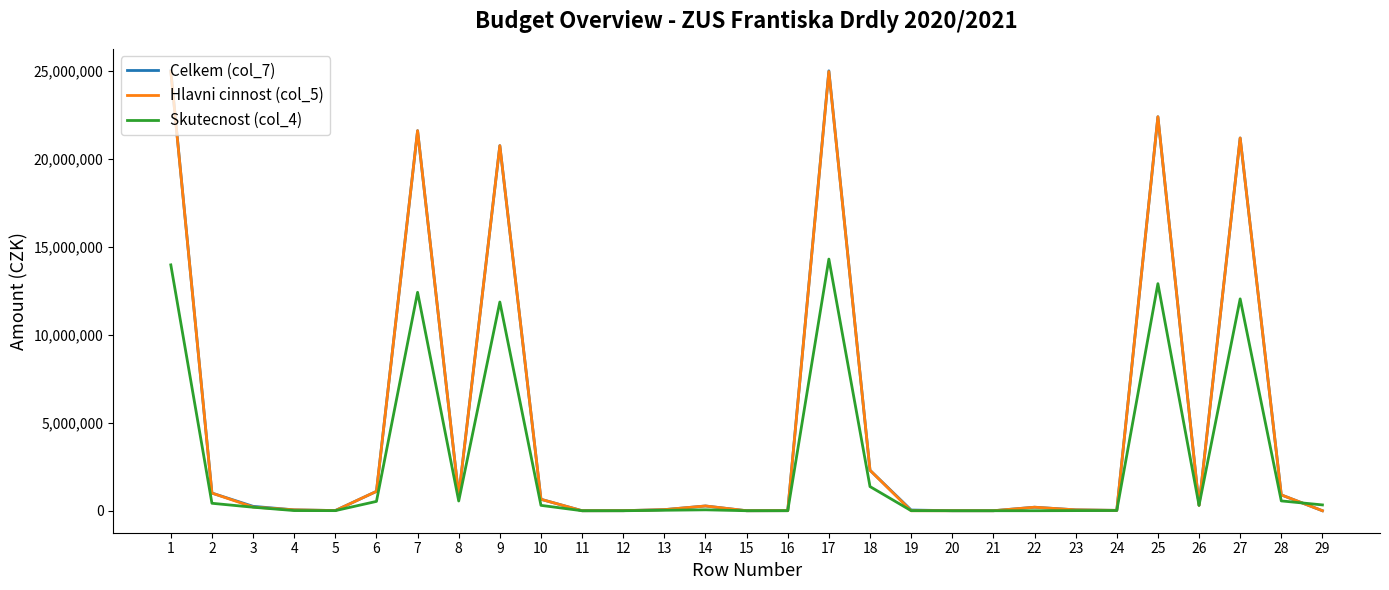

Which series has the widest spread of values?

Celkem (col_7)